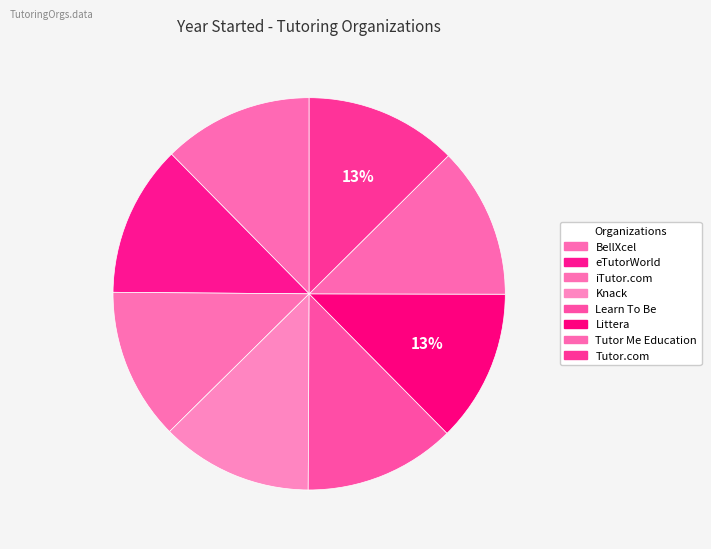

Combined, do Knack and Tutor.com account for over 50%?

No